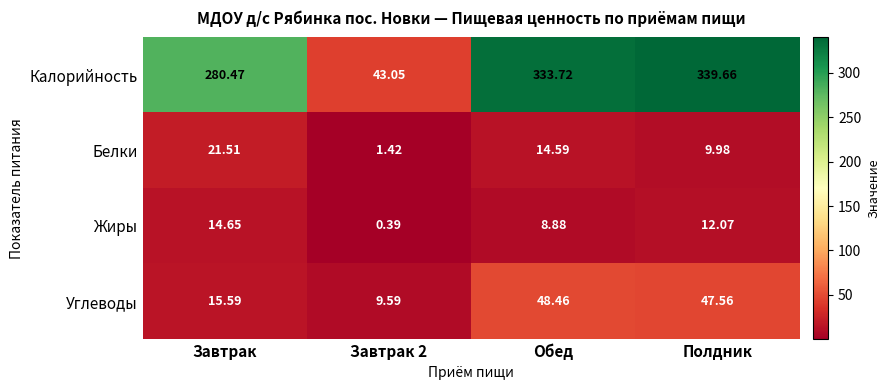

Which series changed the most between Обед and Полдник?

Калорийность